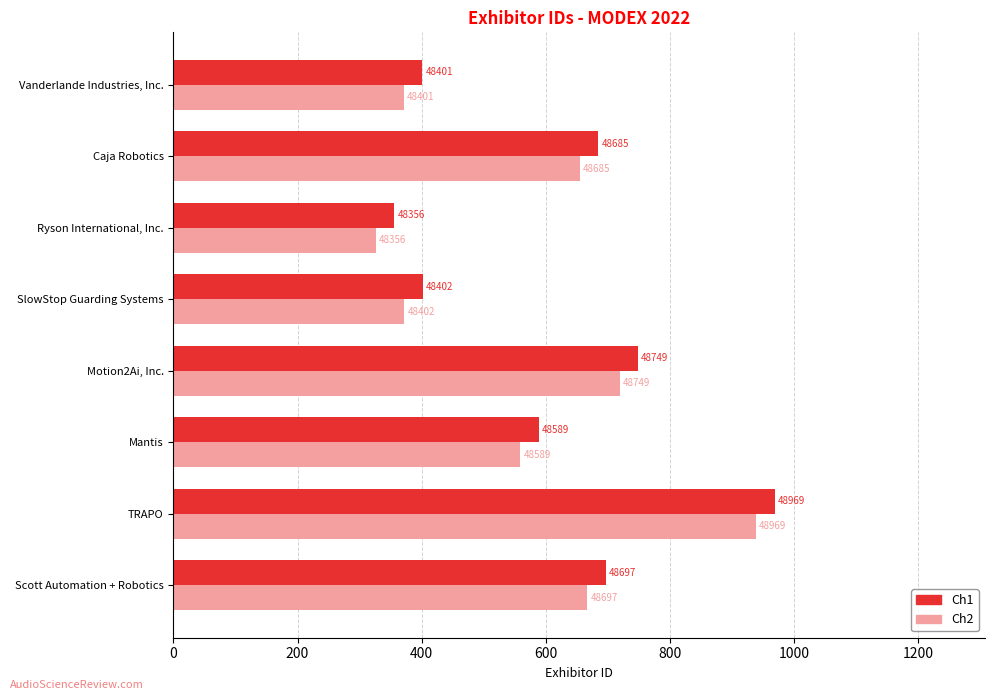

What are all the series names shown in the legend?

Ch1, Ch2